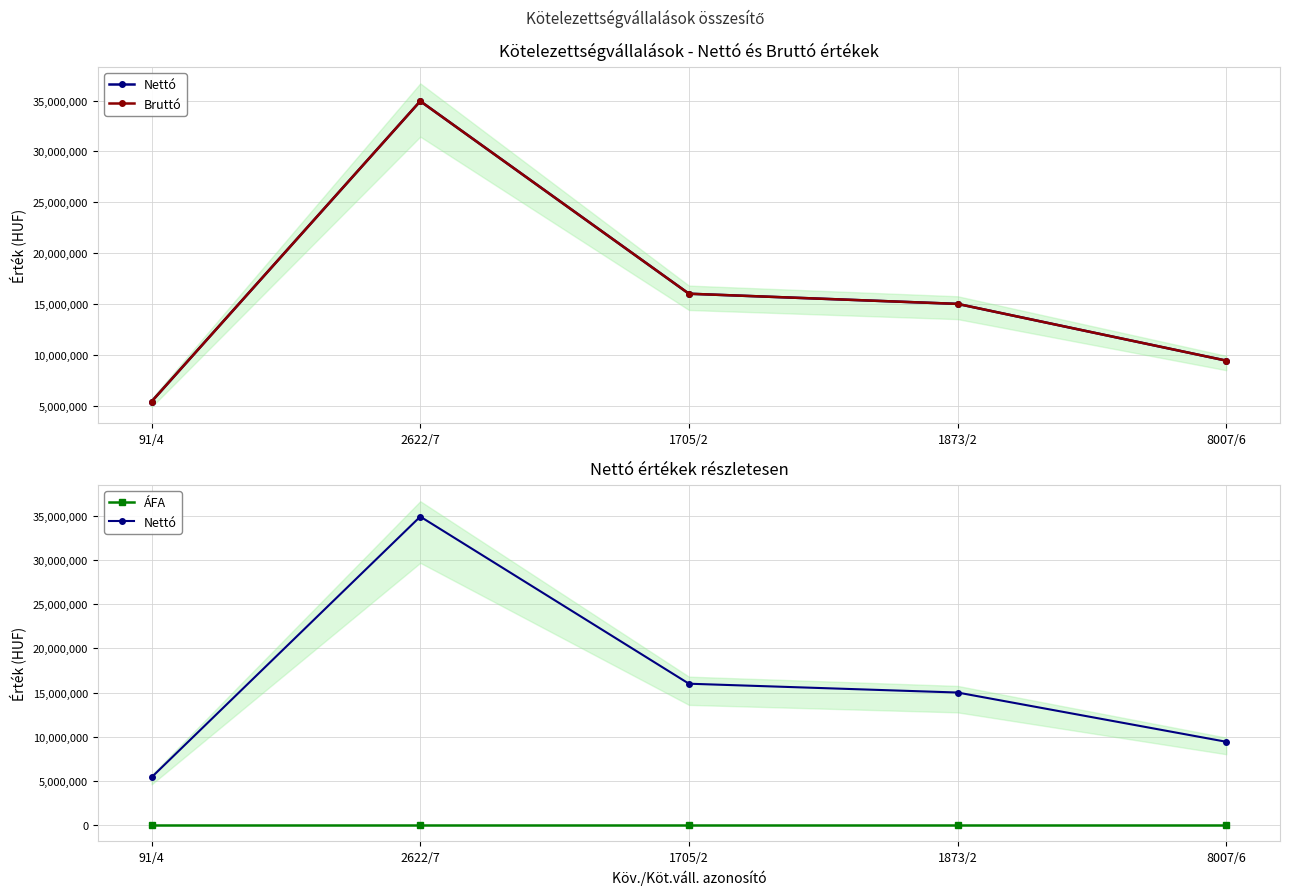

At which label does Bruttó first exceed 15000000?

2622/7